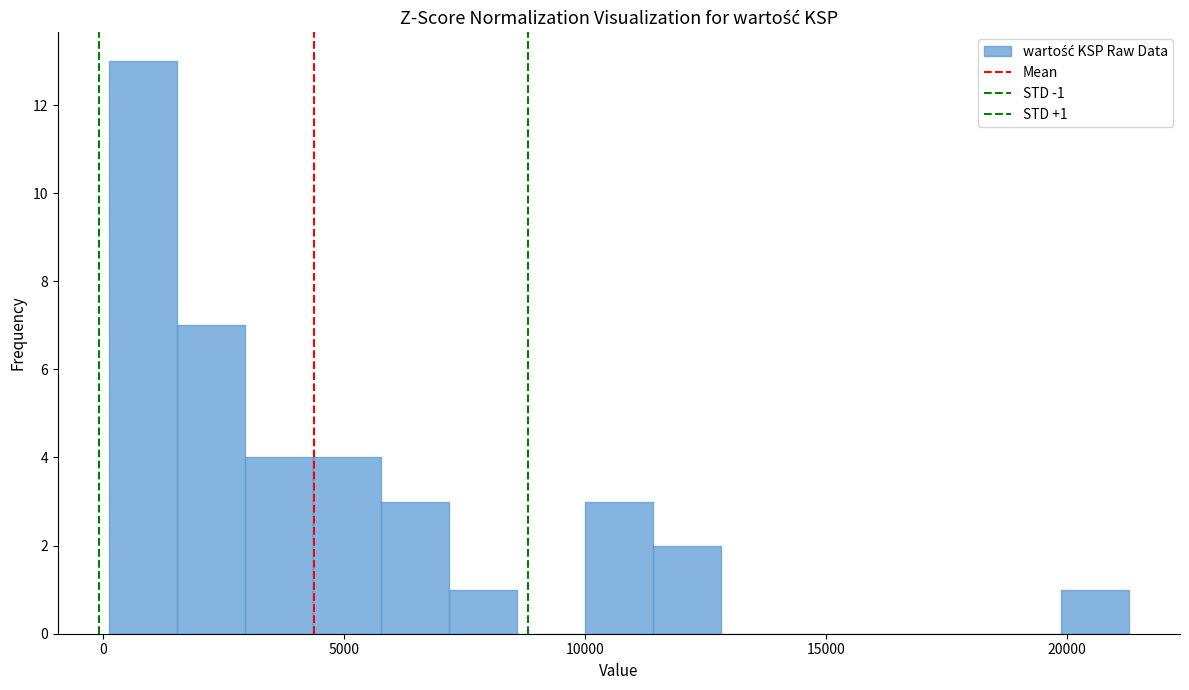

Around what value on the x-axis is the tallest bar? Give the approximate position of its centre, as read against the axis.

1000